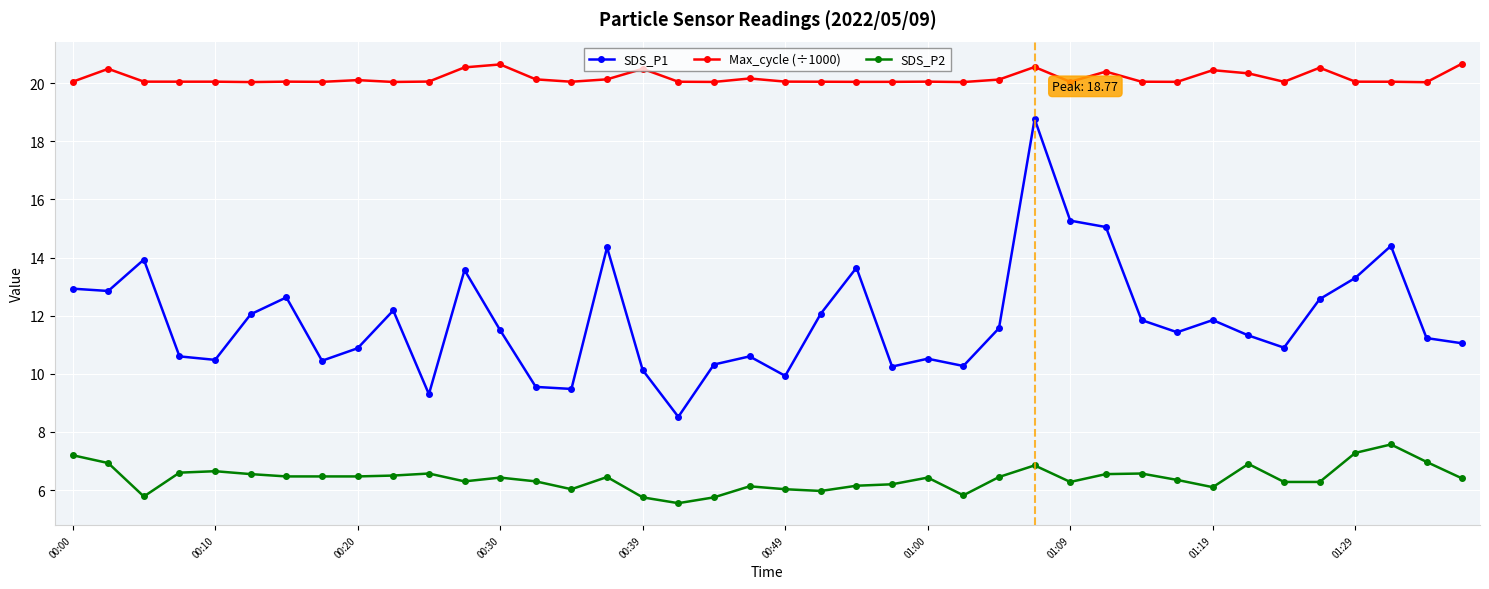

True or false: Max_cycle (÷1000) and SDS_P1 cross at least once.

False